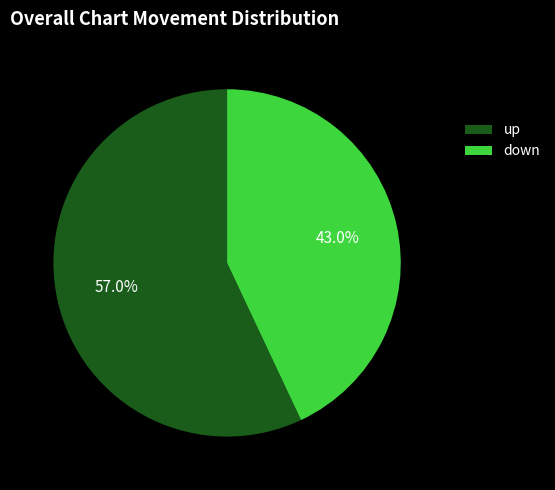

How much of the chart is everything except up?

43.0%